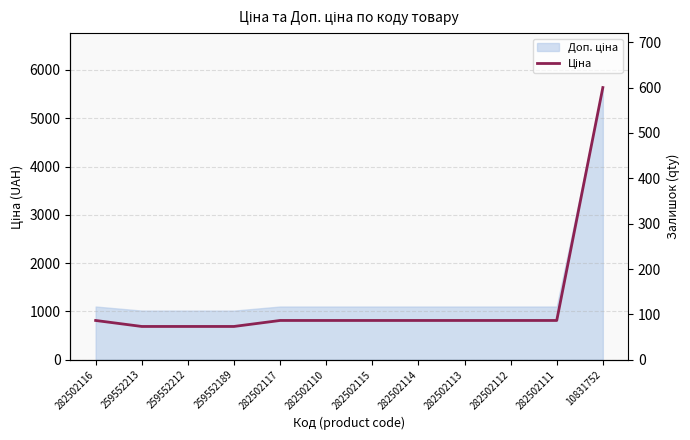

How many data points does each series have?

12